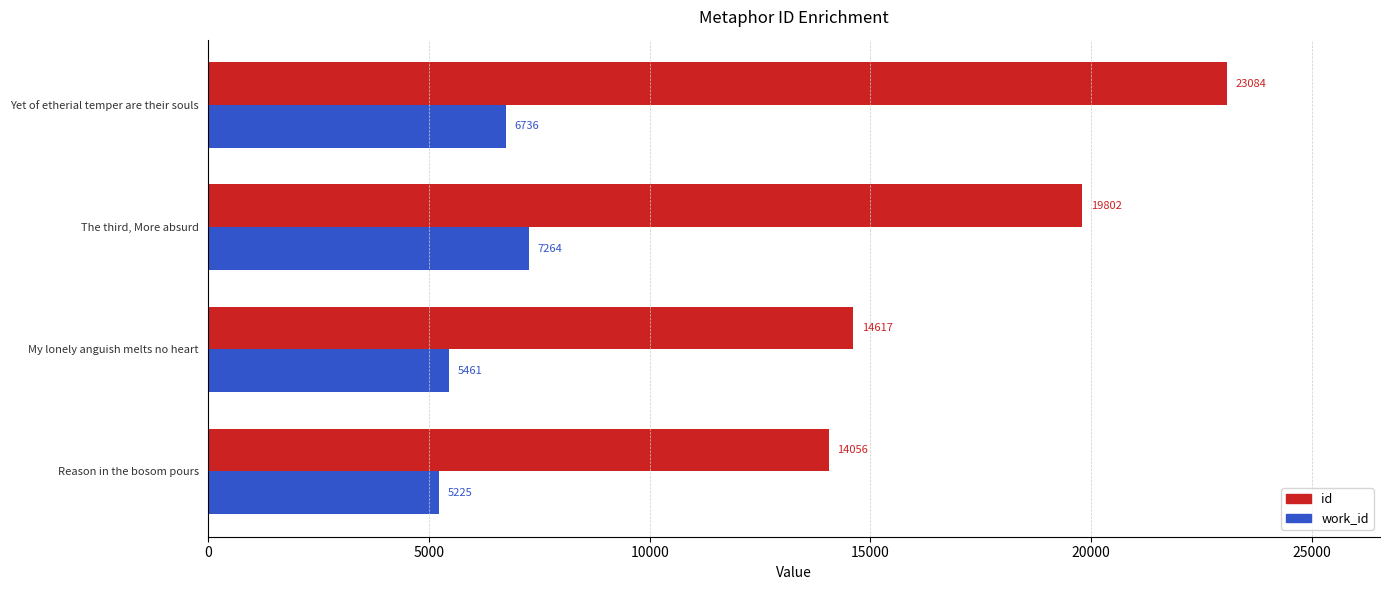

At which label does work_id reach its peak?

The third, More absurd